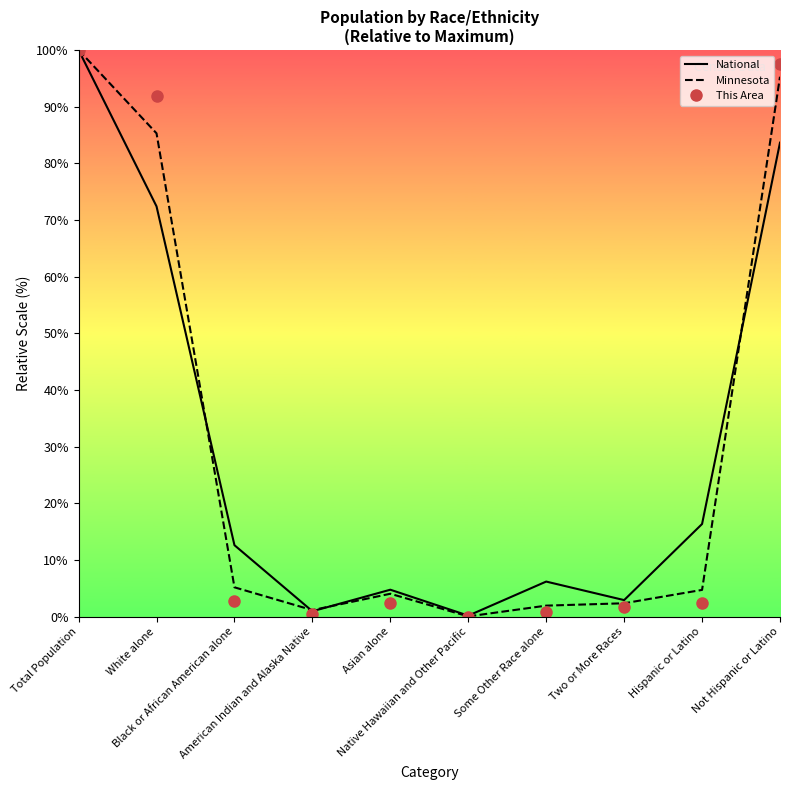

What is the spread (max minus min) of values at Black or African American alone?

9.8